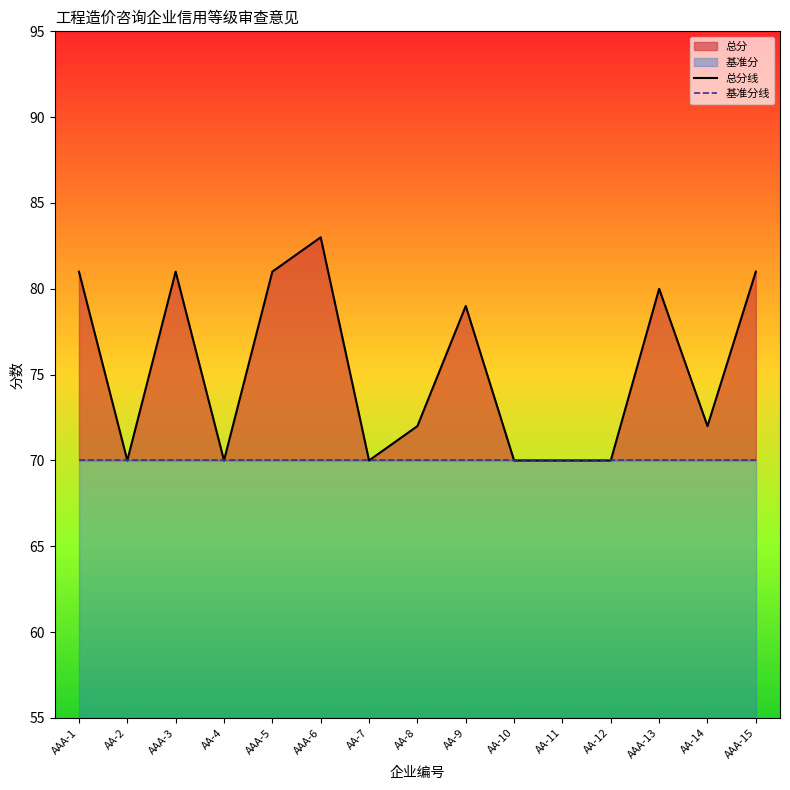

What is the sum of the 基准分线 values at AA-9 and AAA-6?

140